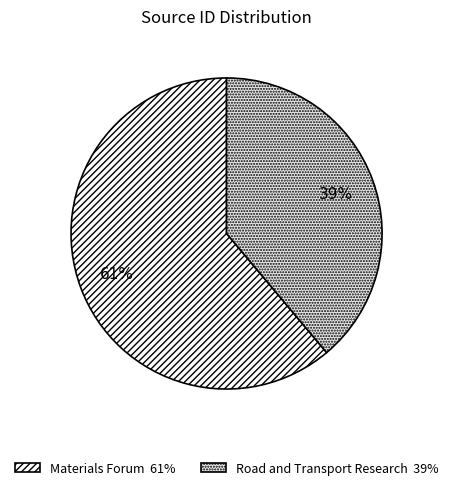

Does Materials Forum account for over 50% of the chart?

Yes